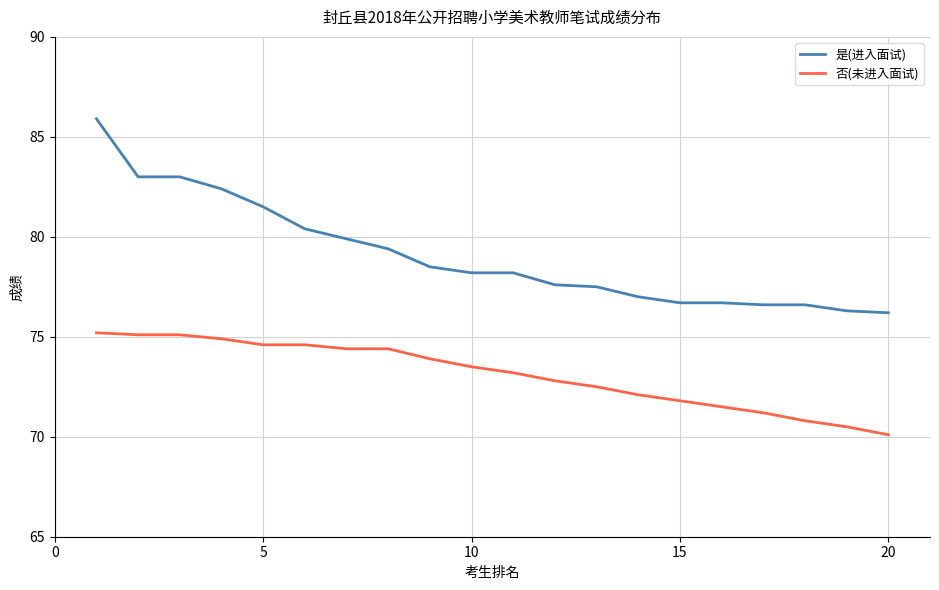

True or false: 是(进入面试) and 否(未进入面试) cross at least once.

False